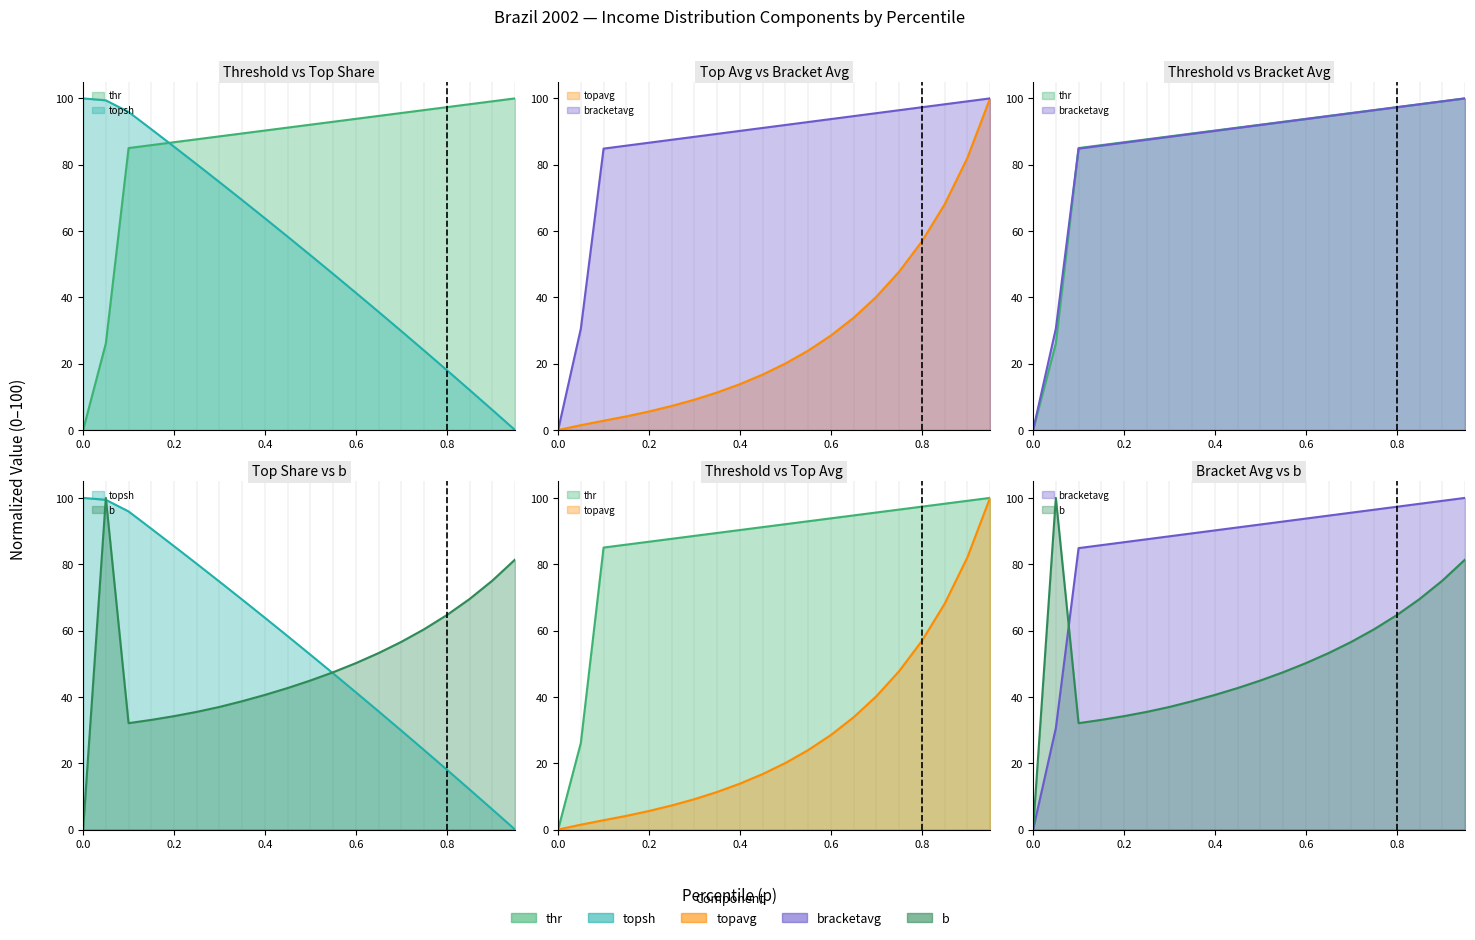

What is the difference between the second highest and minimum values in the bracketavg series?

99.1